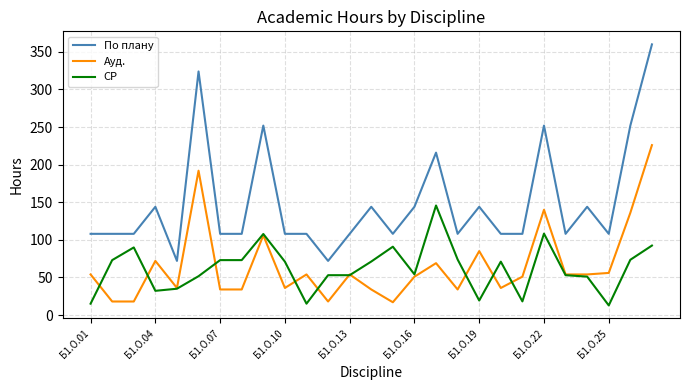

Does the chart have visible grid lines?

Yes